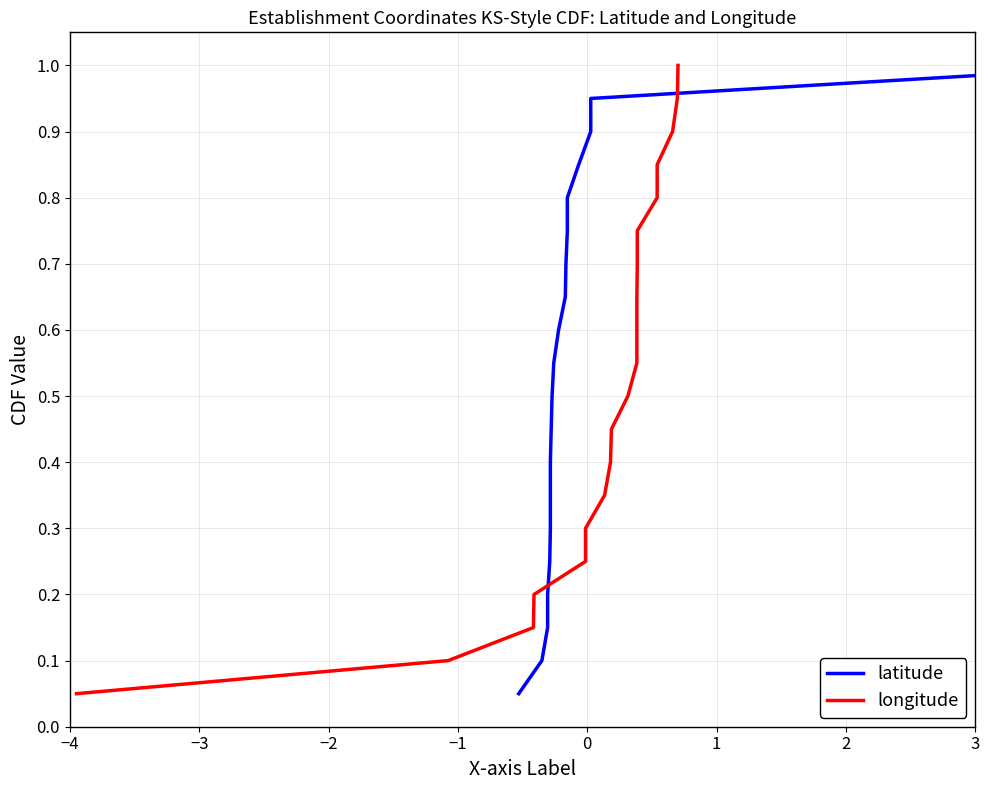

True or false: longitude has a value of 0.3 at 11.

False